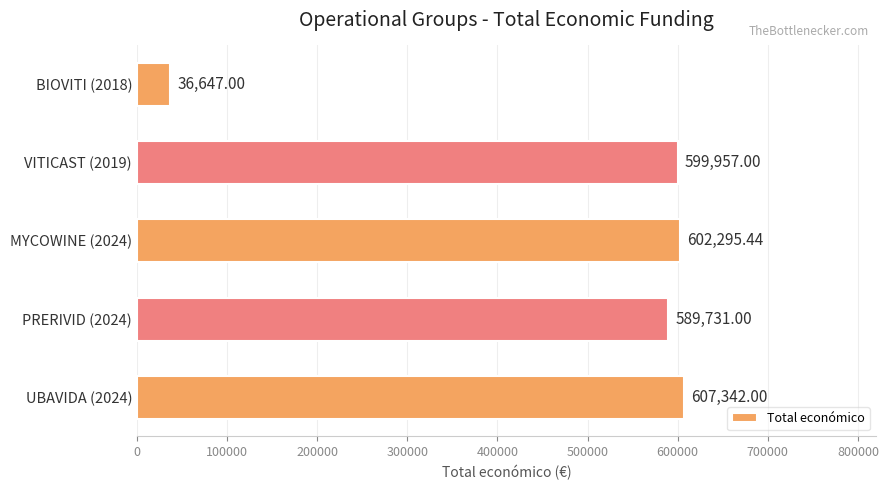

How many values are below 599957?

2